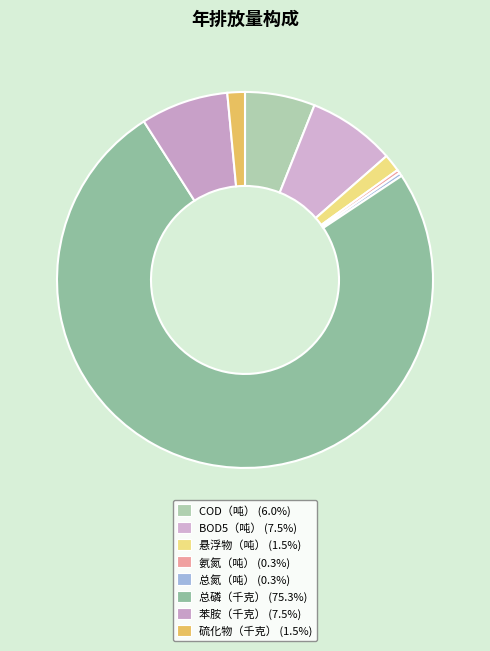

What is the smallest slice in the pie chart?

氨氮（吨）